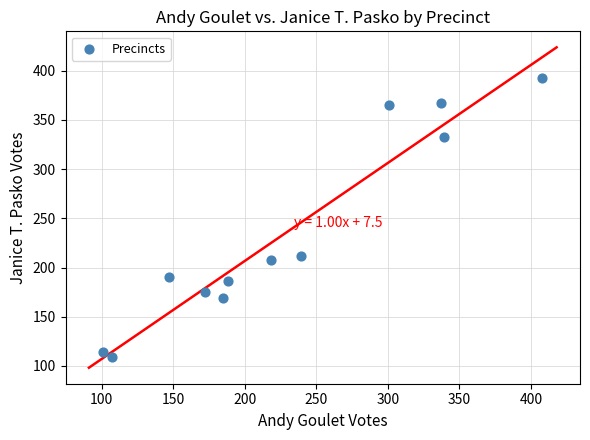

What is the average X value?

228